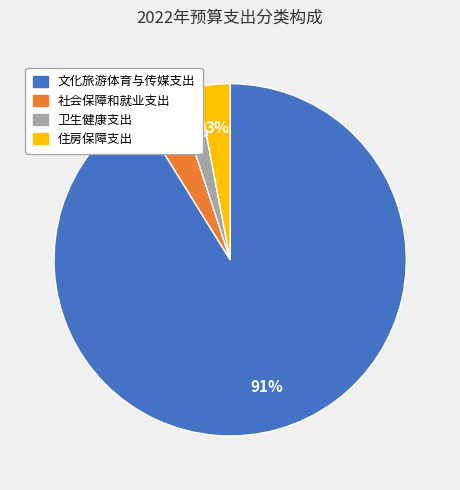

What is the largest slice in the pie chart?

文化旅游体育与传媒支出